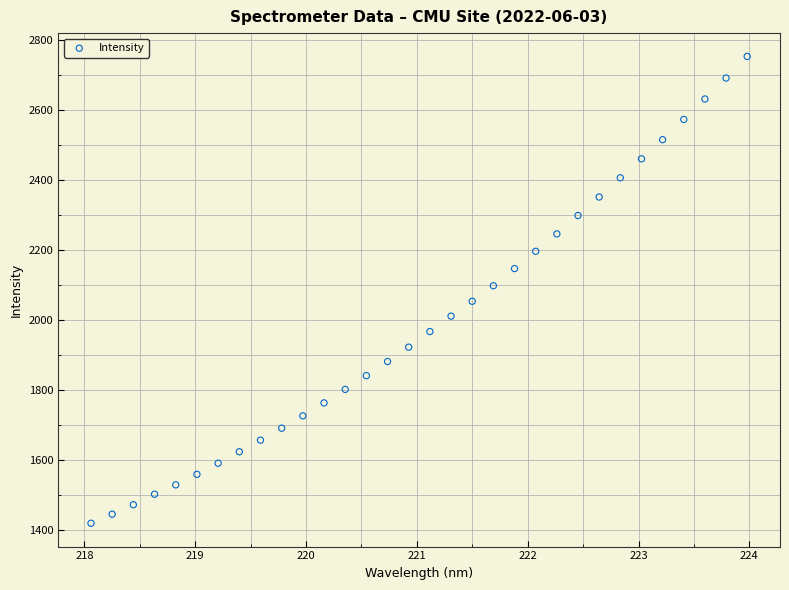

What is the range of X values (max minus min)?

5.9